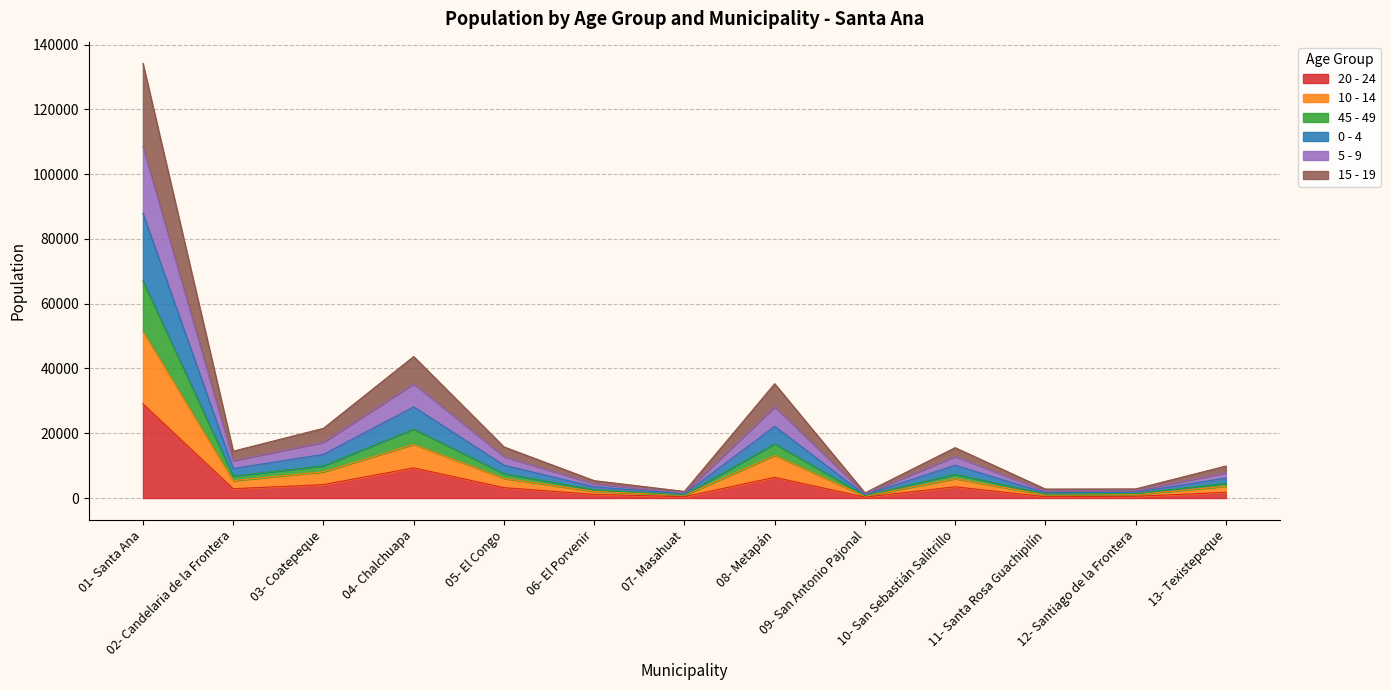

True or false: 45 - 49 and 15 - 19 cross at least once.

False